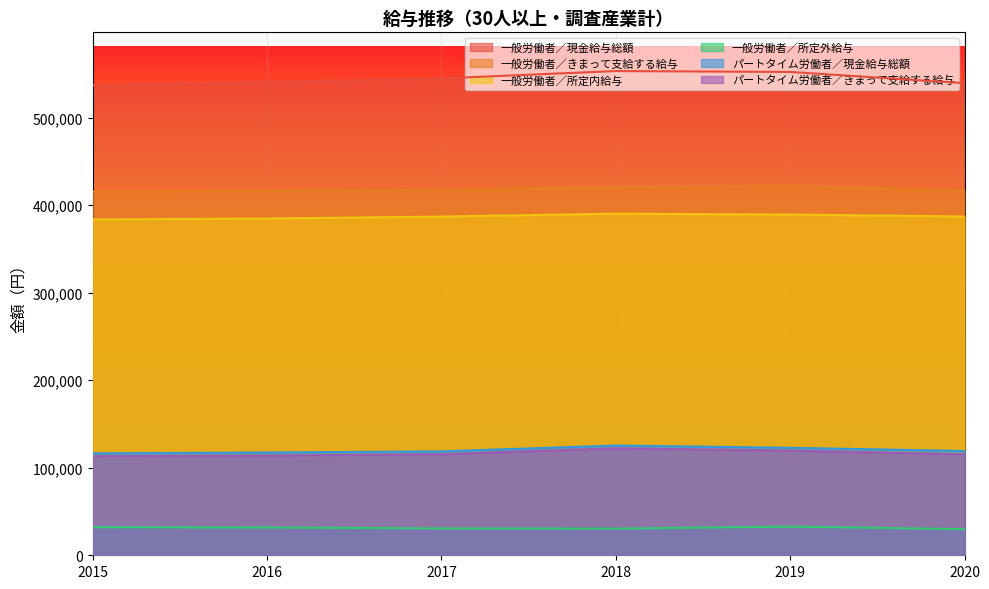

What is the highest value of the 一般労働者／きまって支給する給与 series?

421993